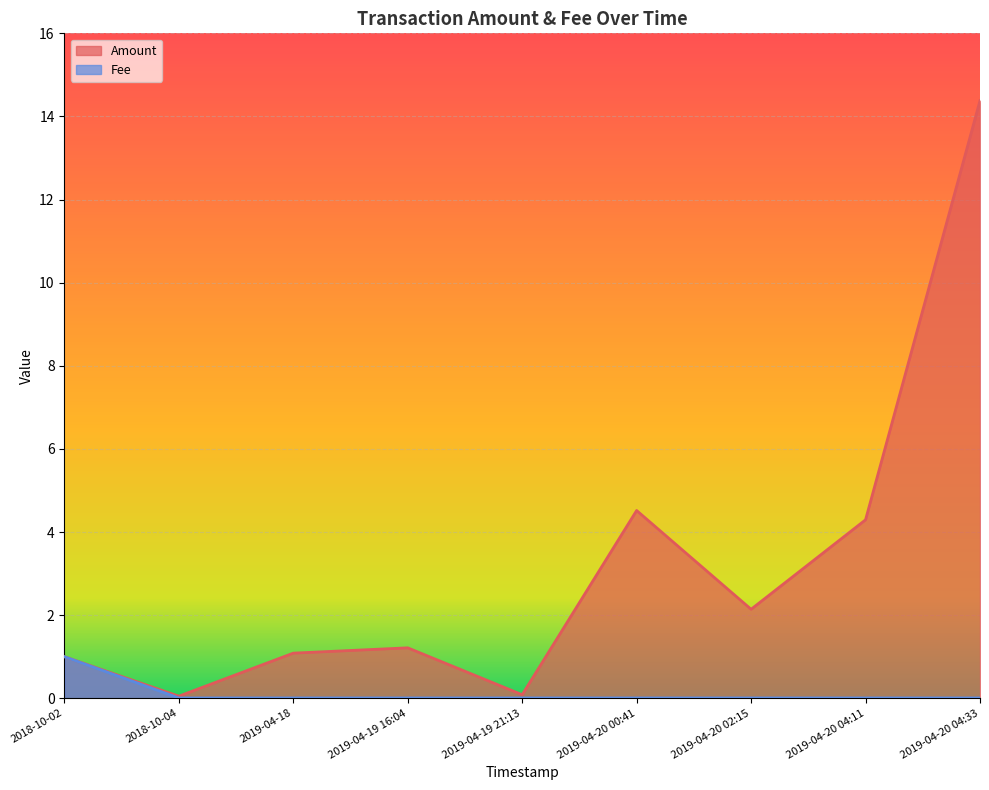

Reading left to right, extract all data points from this chart.

Amount: 1.0	0.1	1.1	1.2	0.1	4.5	2.1	4.3	14.4
Fee: 1.0	0.0	0.0	0.0	0.0	0.0	0.0	0.0	0.0